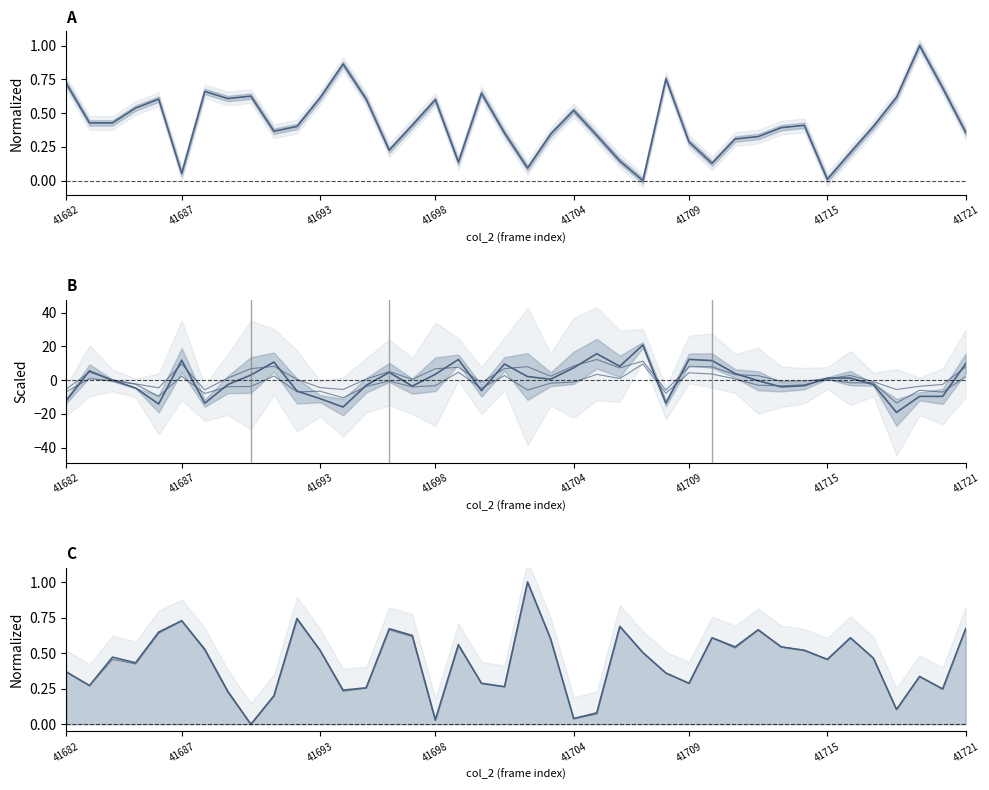

Reading right to left, transcribe all the data shown in this chart.

col_516: 0.4	0.7	1.0	0.6	0.4	0.2	0.0	0.4	0.4	0.3	0.3	0.1	0.3	0.8	0.0	0.1	0.3	0.5	0.3	0.1	0.4	0.6	0.1	0.6	0.4	0.2	0.6	0.9	0.6	0.4	0.4	0.6	0.6	0.7	0.1	0.6	0.5	0.4	0.4	0.7
col_517: 9.8	-9.6	-9.6	-19.1	-2.6	1.2	1.2	-3.3	-4.0	-0.4	3.9	11.6	12.3	-13.7	20.9	8.2	15.7	7.3	0.5	2.1	9.6	-6.2	12.3	3.5	-3.5	4.6	-3.1	-16.0	-11.0	-6.5	10.7	3.0	-2.6	-13.7	11.8	-14.1	-4.7	-0.1	5.5	-12.1
col_514: 0.7	0.2	0.3	0.1	0.5	0.6	0.5	0.5	0.5	0.7	0.5	0.6	0.3	0.4	0.5	0.7	0.1	0.0	0.6	1.0	0.3	0.3	0.6	0.0	0.6	0.7	0.3	0.2	0.5	0.7	0.2	0.0	0.2	0.5	0.7	0.6	0.4	0.5	0.3	0.4
col_515: 0.7	0.2	0.3	0.1	0.5	0.6	0.5	0.5	0.5	0.7	0.5	0.6	0.3	0.4	0.5	0.7	0.1	0.0	0.6	1.0	0.3	0.3	0.6	0.0	0.6	0.7	0.3	0.2	0.5	0.7	0.2	0.0	0.2	0.5	0.7	0.6	0.4	0.5	0.3	0.4